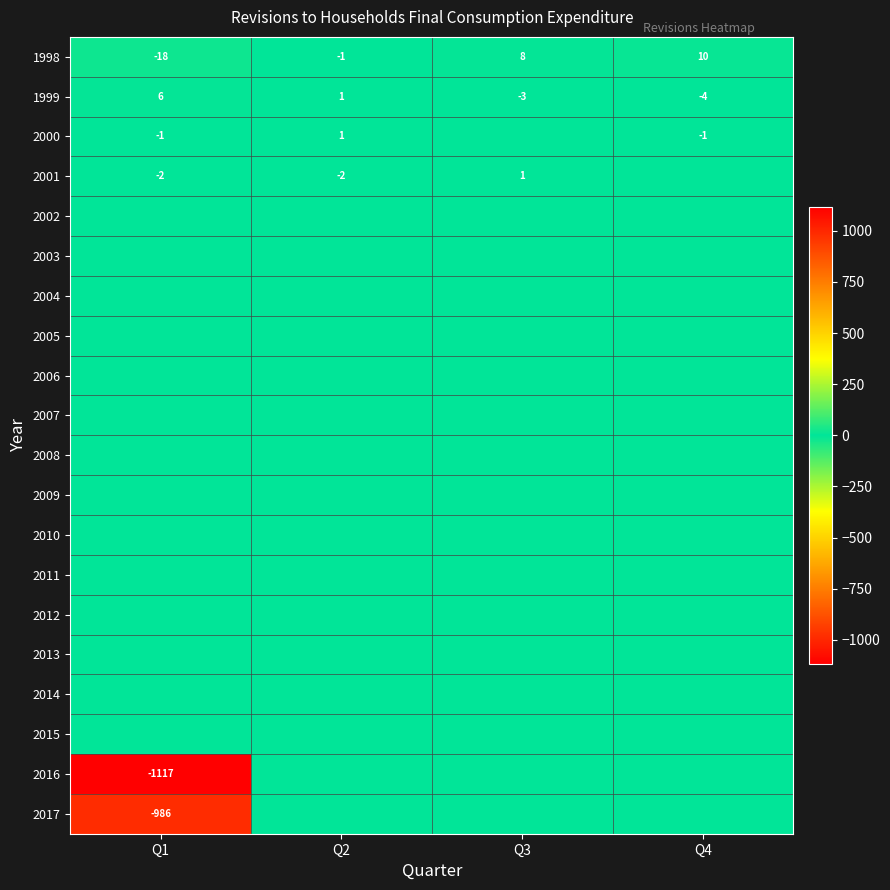

What is the sum of the 1999 values at Q1 and Q3?

3